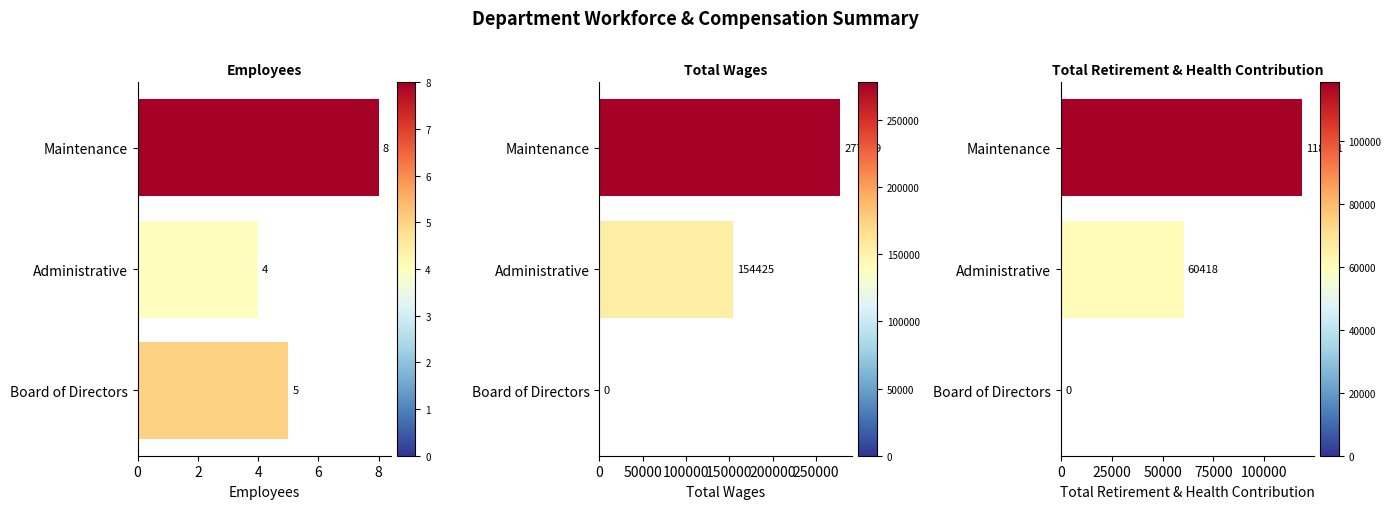

Which series has the largest total across all categories?

Total Wages